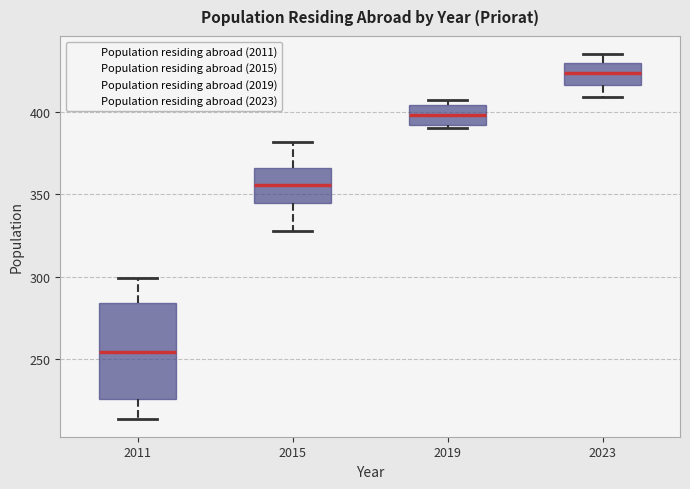

Comparing the boxes themselves (not the whiskers), which one is the tallest?

2011